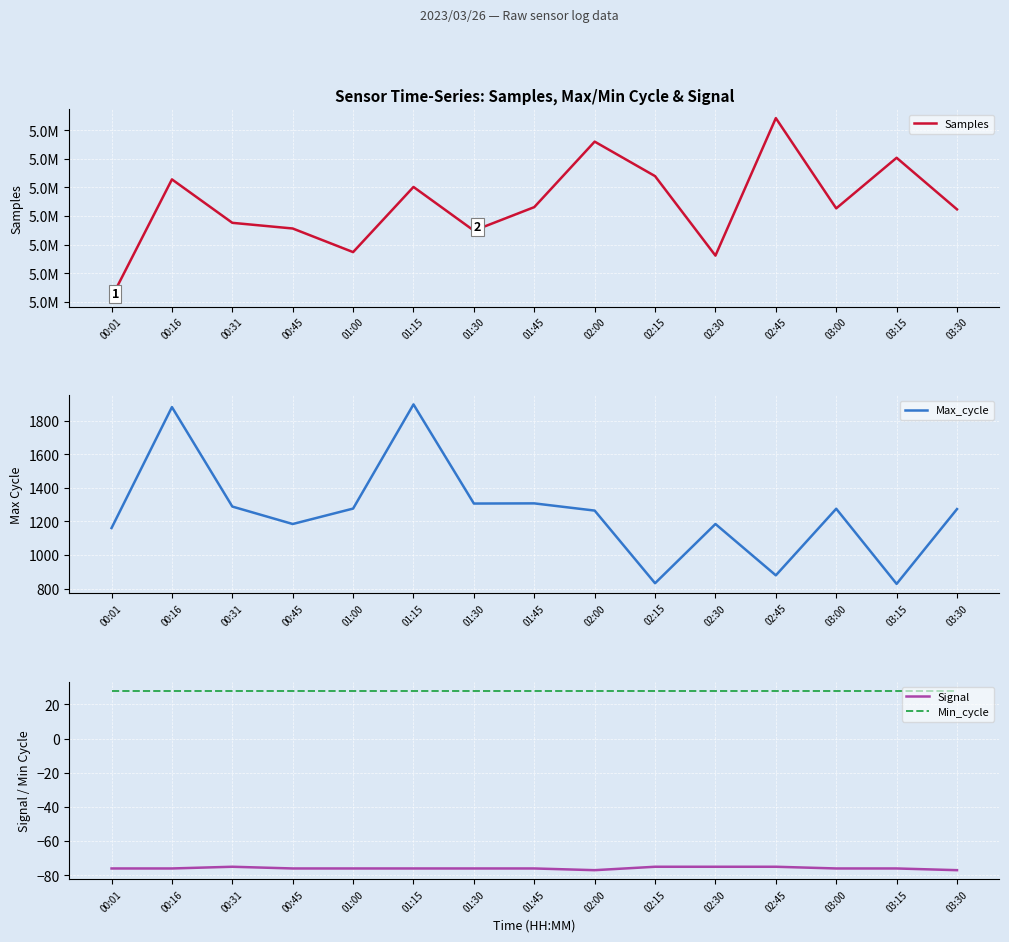

The Samples series shows 1482018 at 01:45. True or false?

False